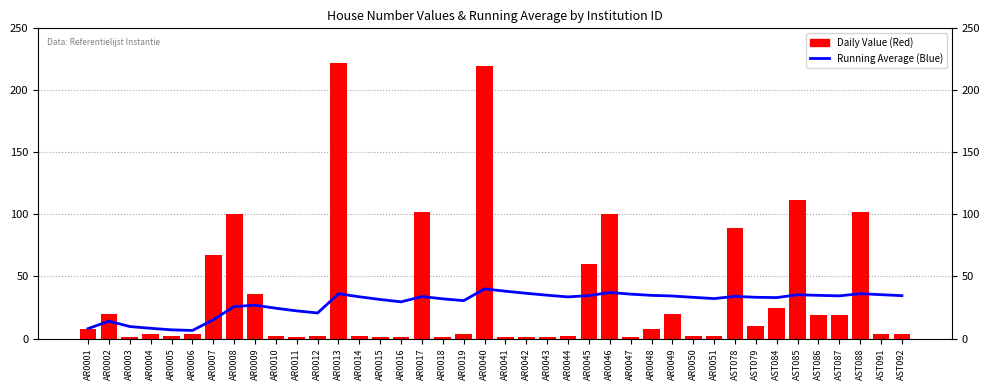

Are the bars horizontal?

No